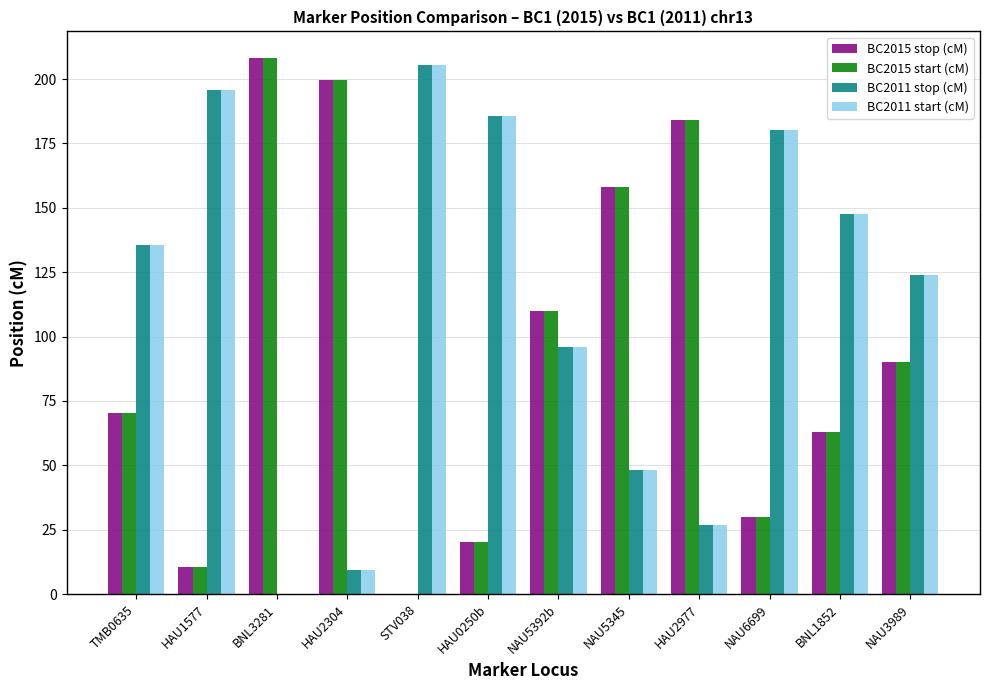

What is the total value across all series at BNL3281?

416.2